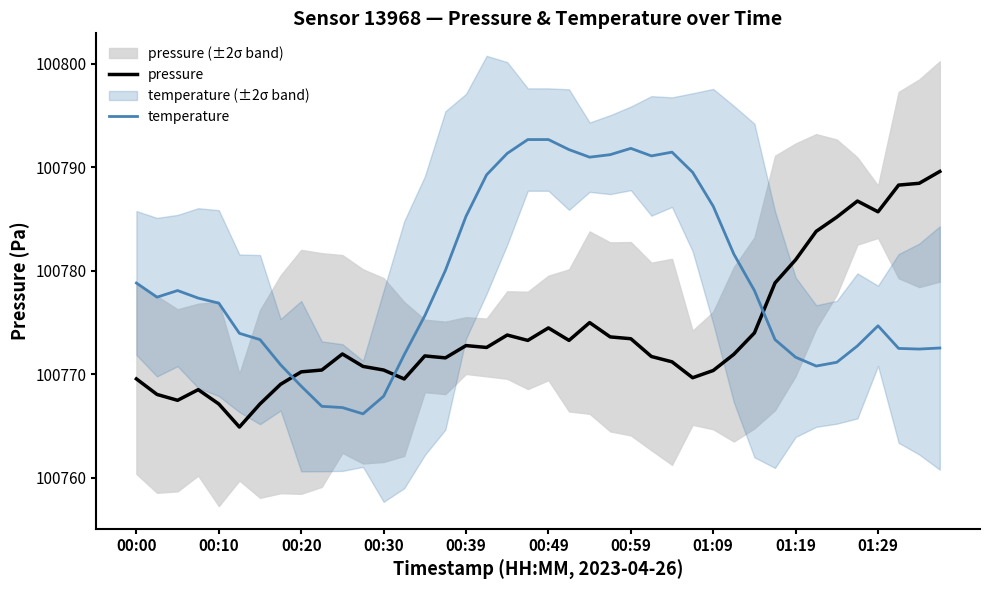

Does the chart display data point markers on the line(s)?

No